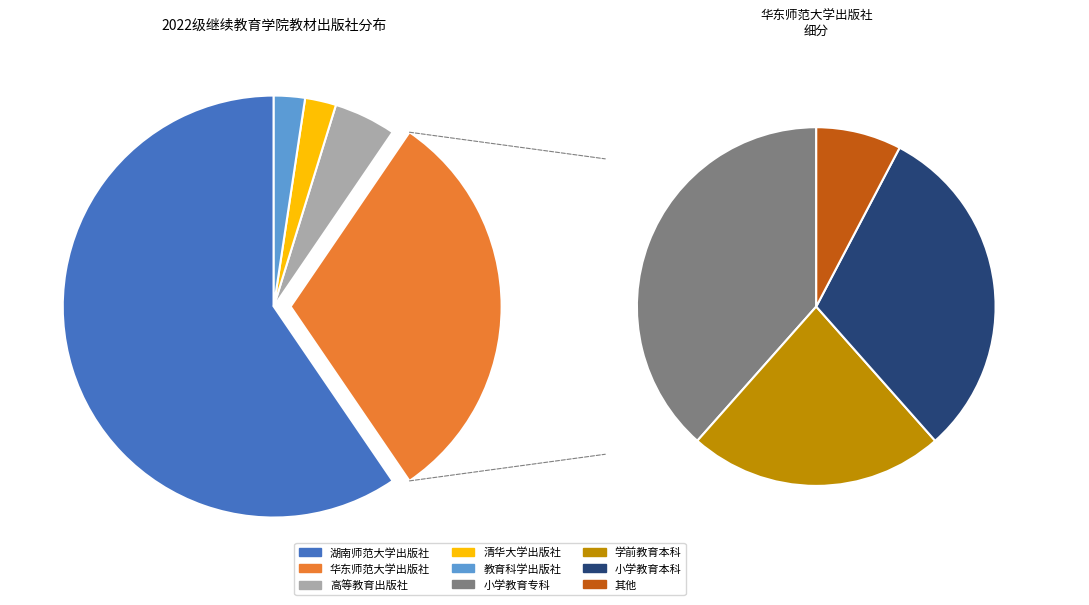

Is the sum of 高等教育出版社 and 清华大学出版社 greater than half?

No